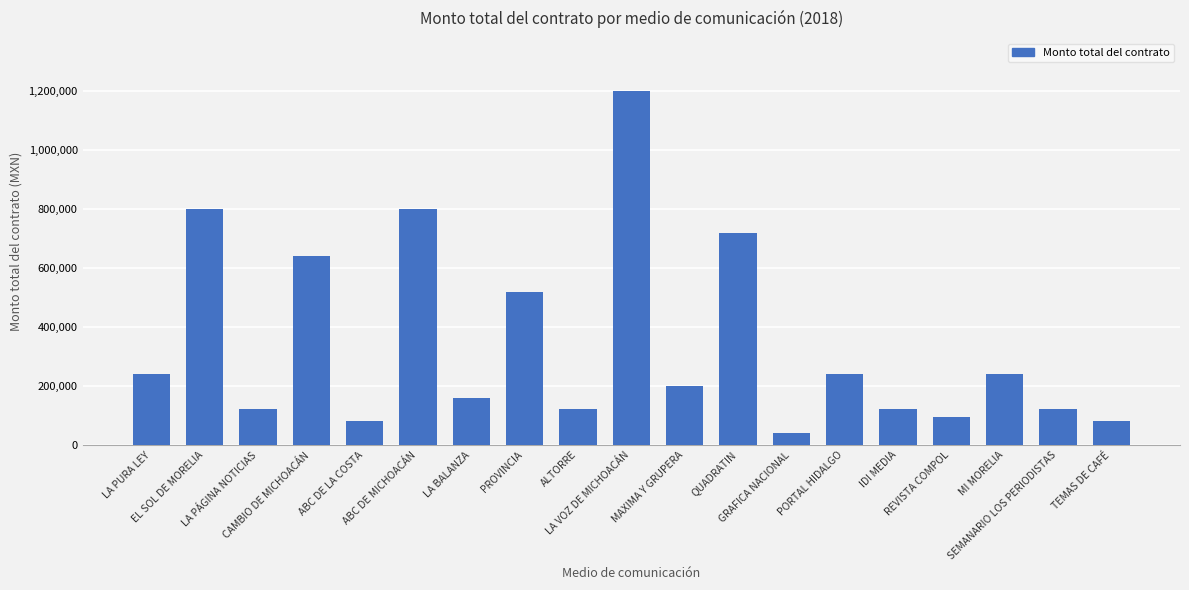

Which label corresponds to the largest value in the chart?

LA VOZ DE MICHOACÁN